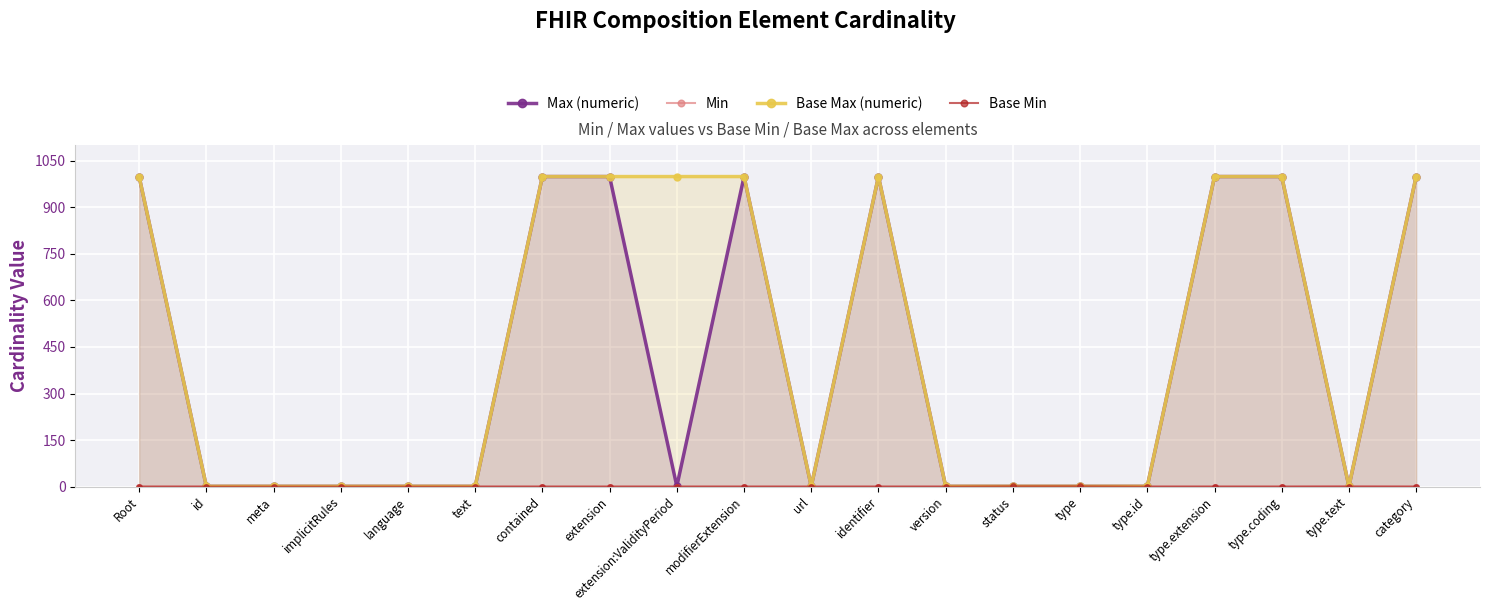

True or false: Base Min and Min intersect in this chart.

False